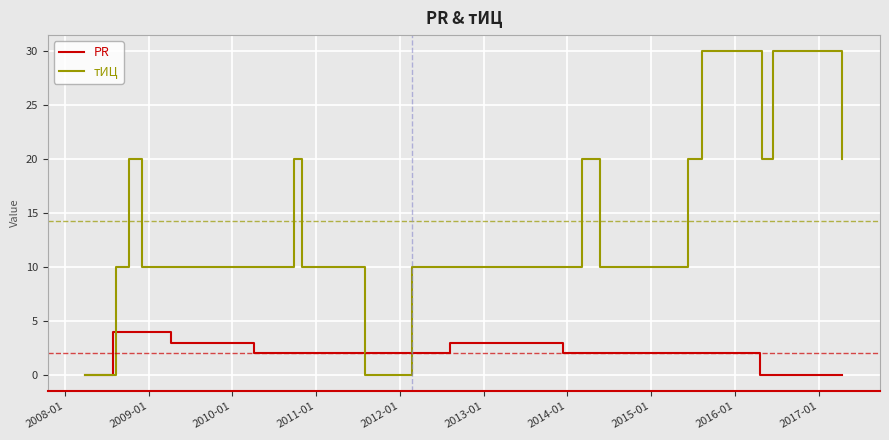

At how many categories does at least one series exceed 25?

3